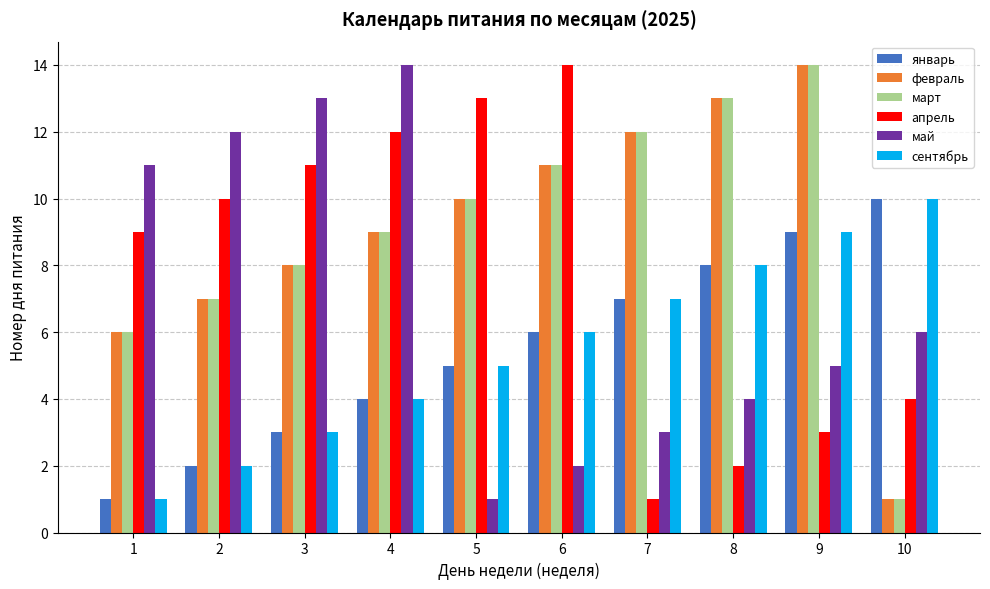

What are all the series names shown in the legend?

январь, февраль, март, апрель, май, сентябрь